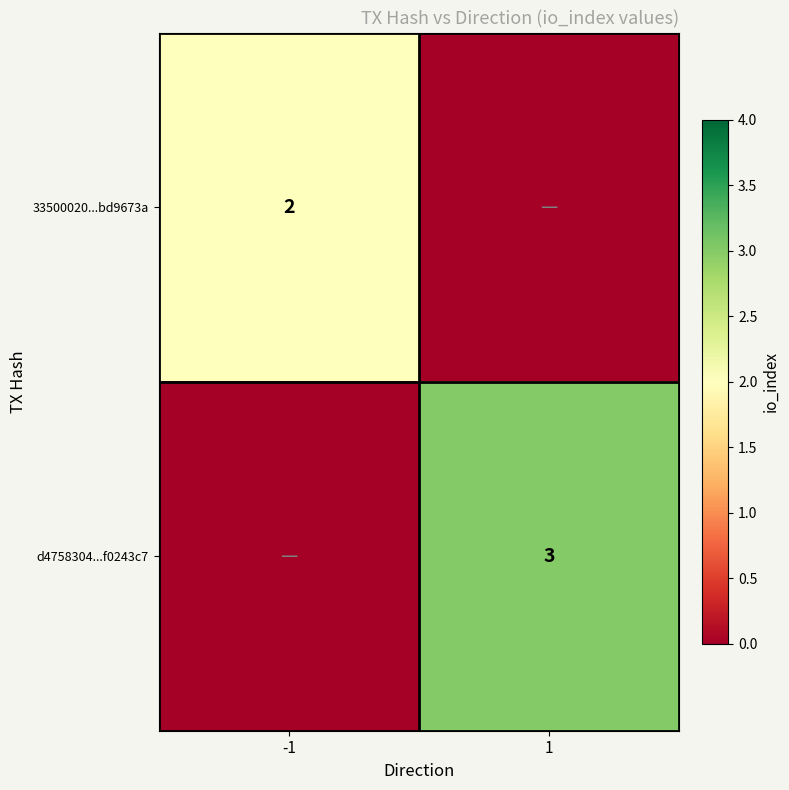

Is it true that d4758304...f0243c7 equals 4 at 1?

False